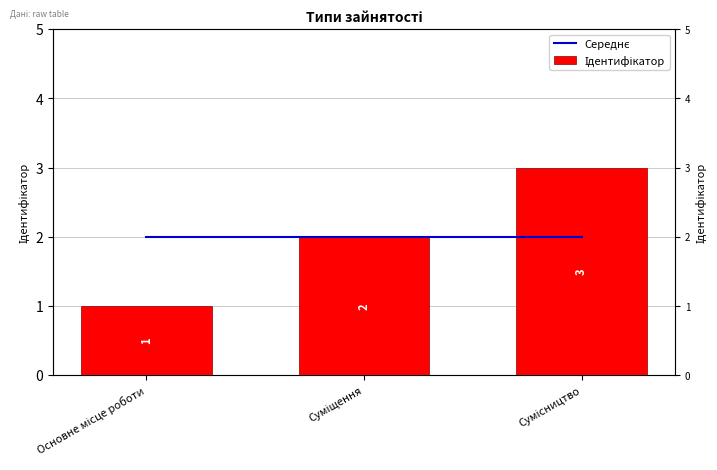

True or false: Ідентифікатор has a value of 1 at Суміщення.

False